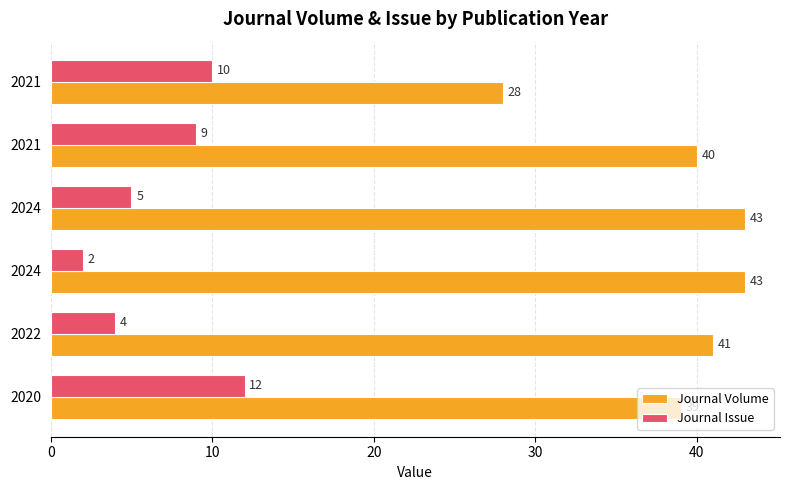

Reading left to right, transcribe all the data shown in this chart.

Journal Volume: 39	41	43	43	40	28
Journal Issue: 12	4	2	5	9	10